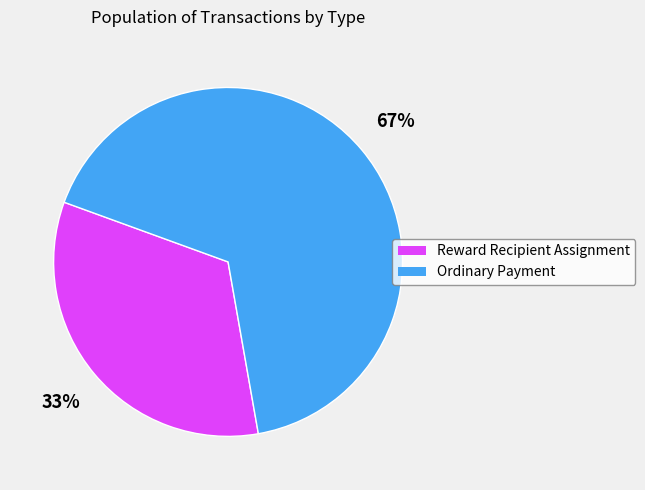

Is it true that Ordinary Payment is 67% of the pie?

True